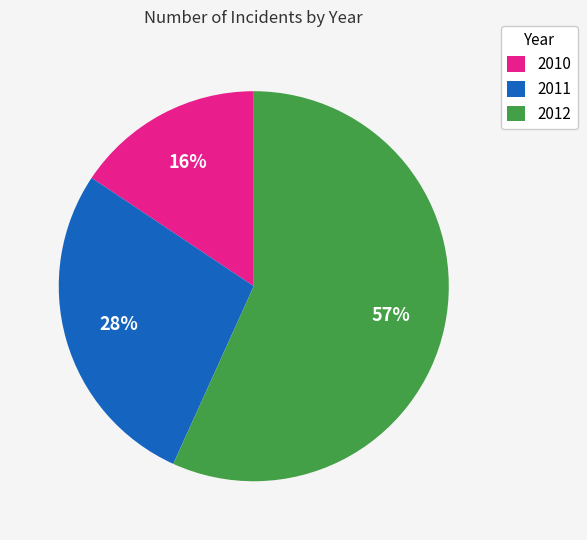

Which category has the biggest portion of the pie?

2012